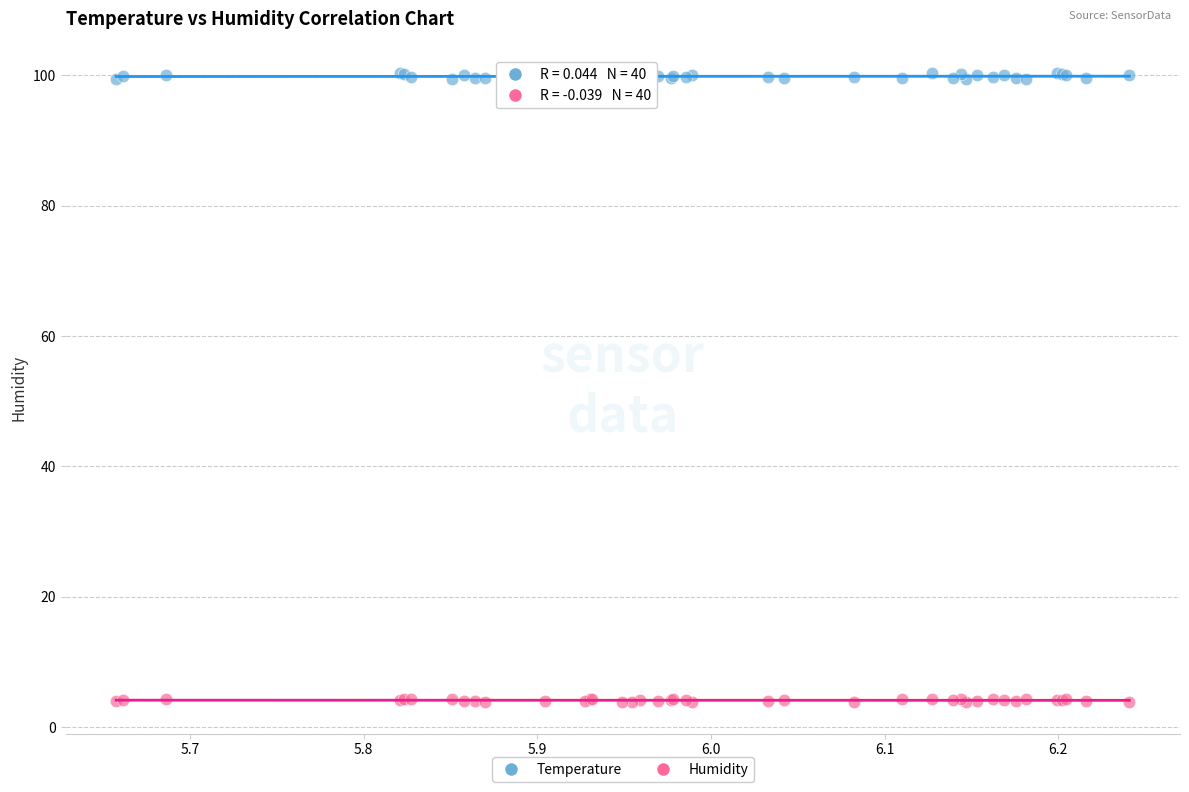

Which series has the widest spread of Y values?

Temperature